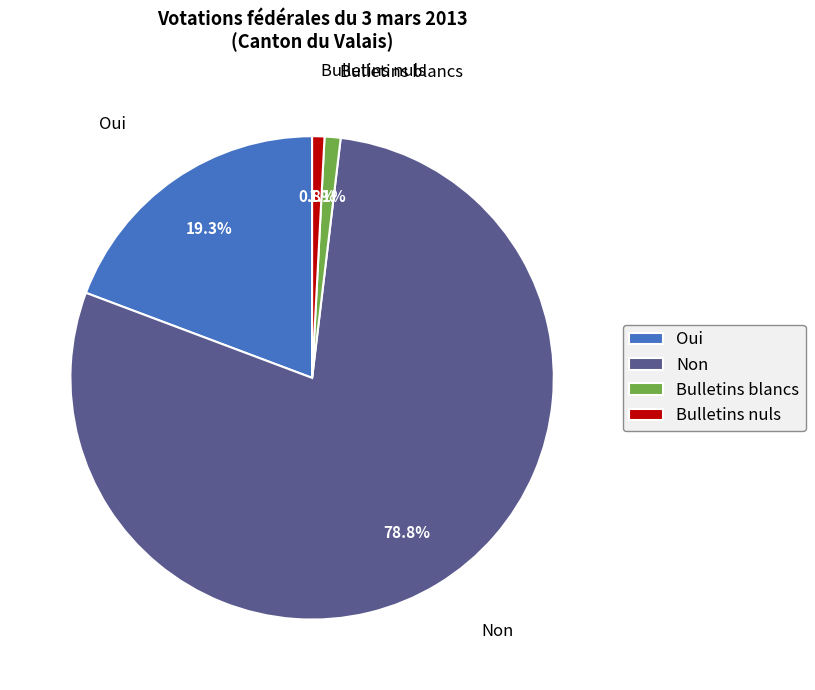

What is the majority slice?

Non